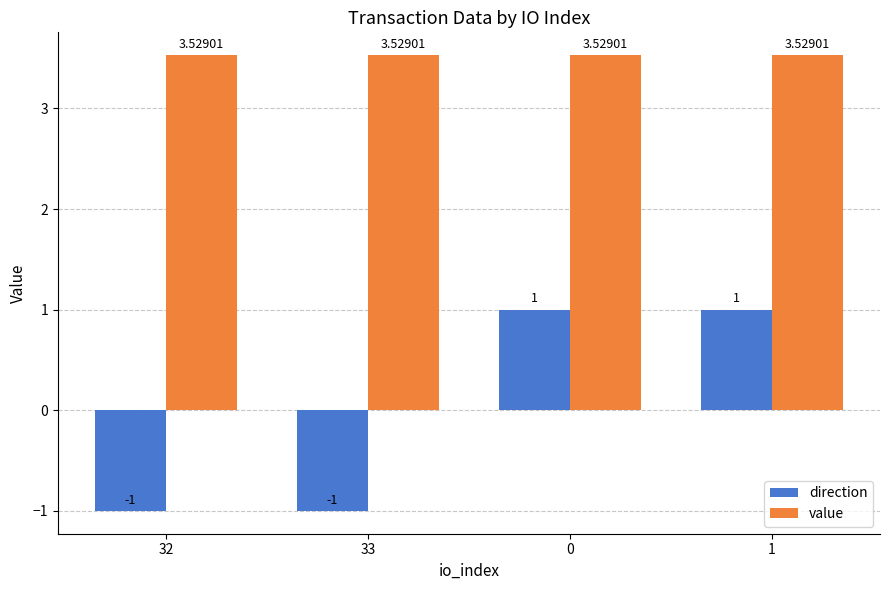

Count the number of categories in the chart.

4